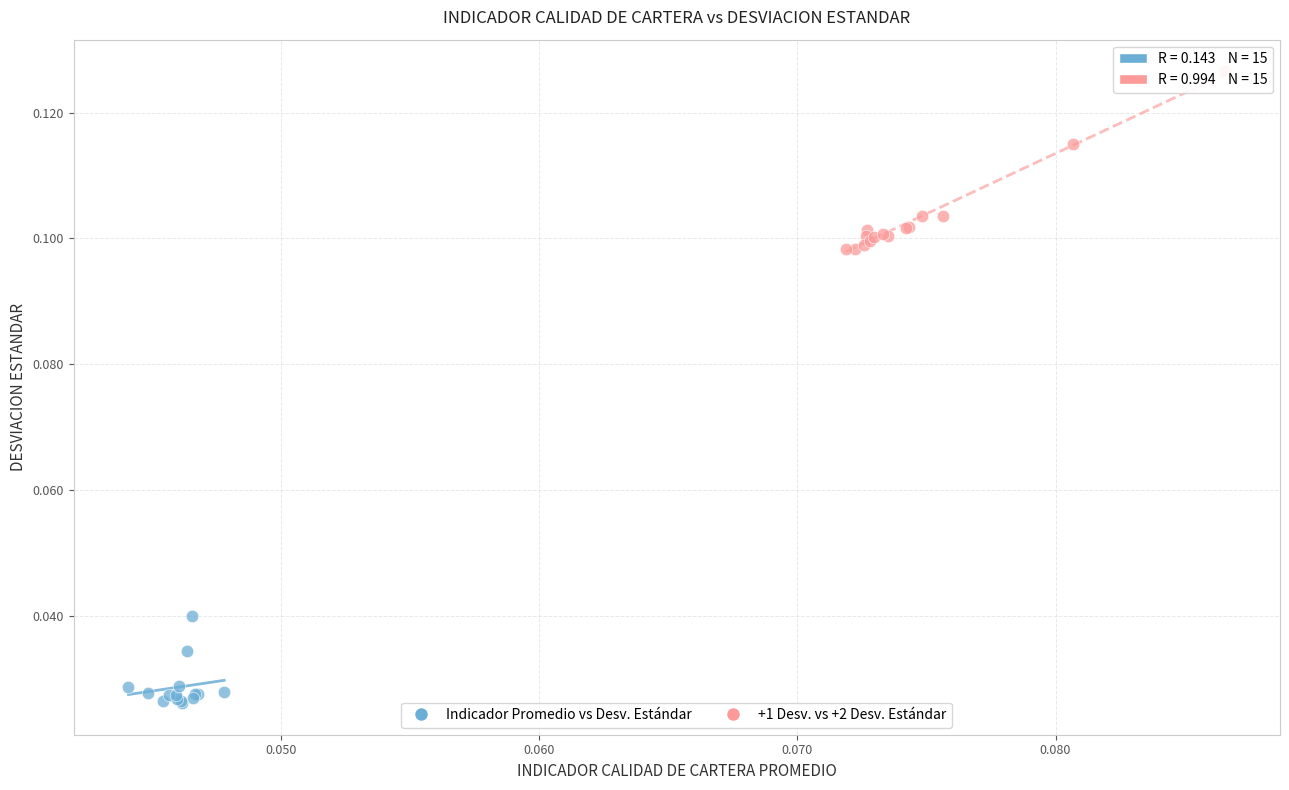

Which series contains the highest Y value?

+1 Desv. vs +2 Desv. Estándar